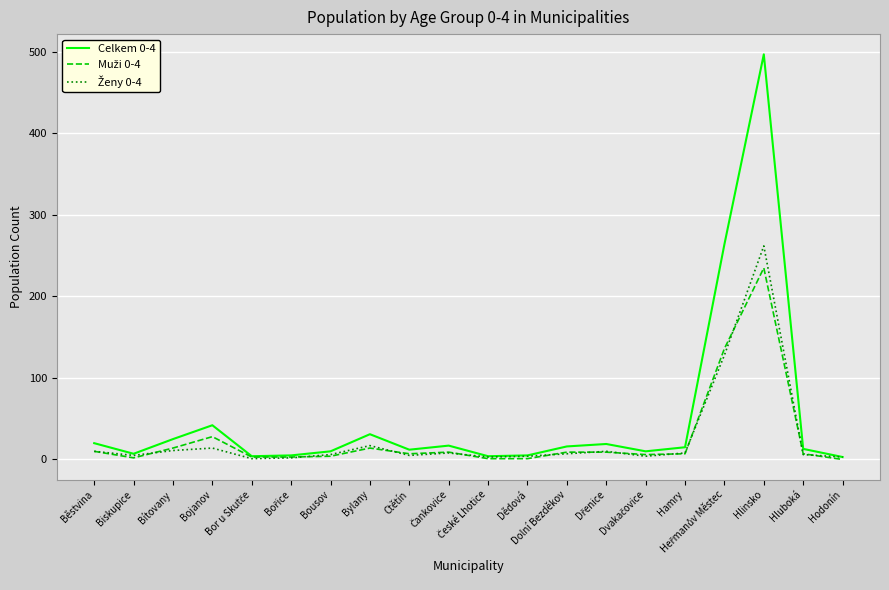

Which series has the largest range (max minus min)?

Celkem 0-4